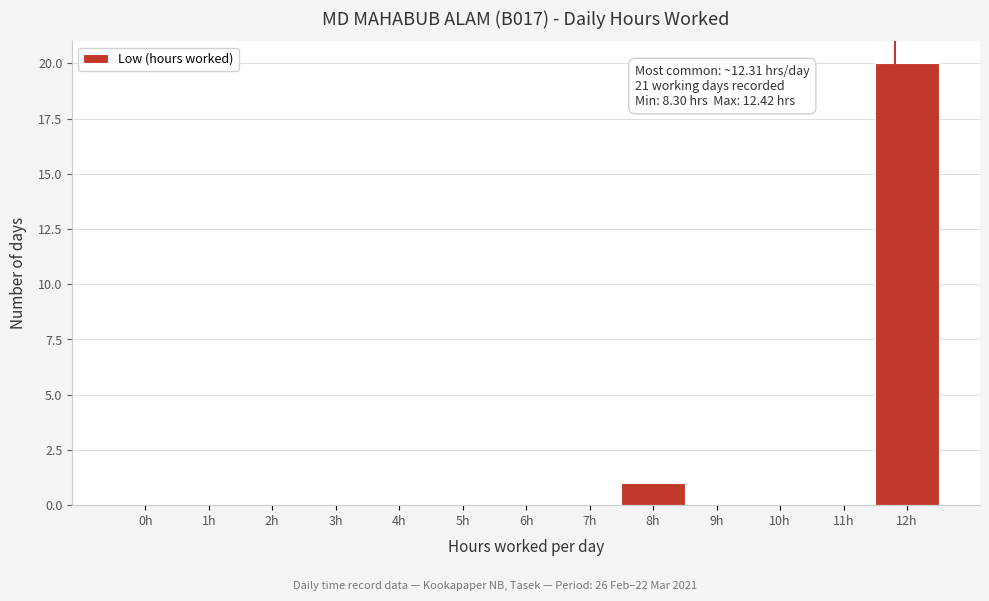

Reading right to left, extract all data points from this chart.

12h=20	11h=0	10h=0	9h=0	8h=1	7h=0	6h=0	5h=0	4h=0	3h=0	2h=0	1h=0	0h=0